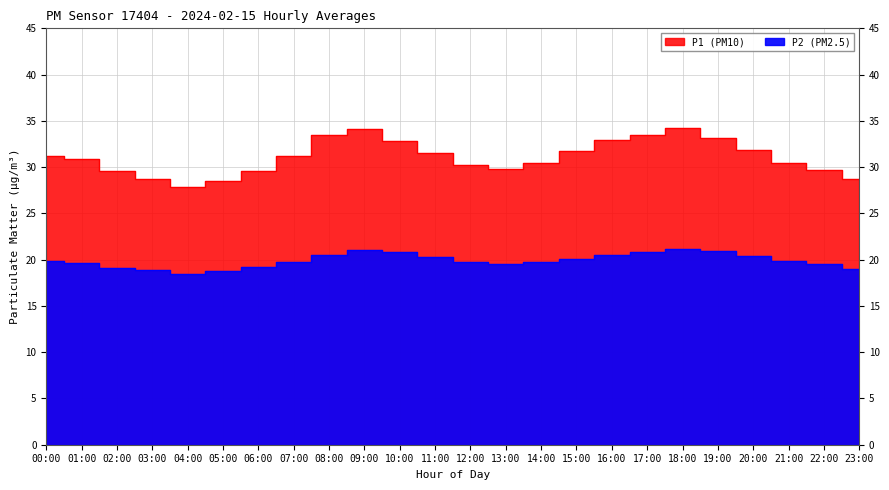

Rank the series at 21:00 from highest to lowest value.

P1, P2